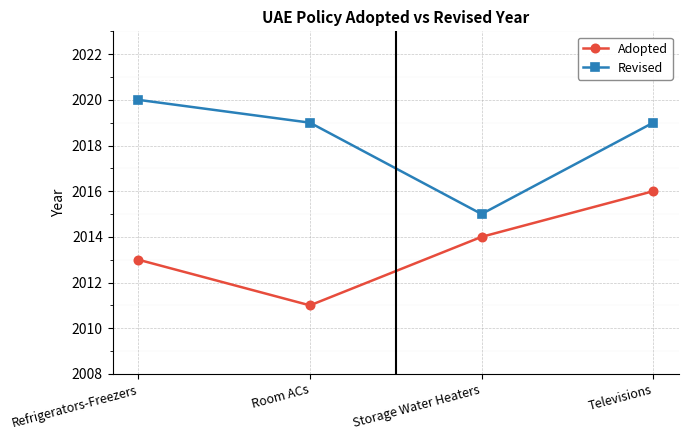

Which series has the largest total across all categories?

Revised